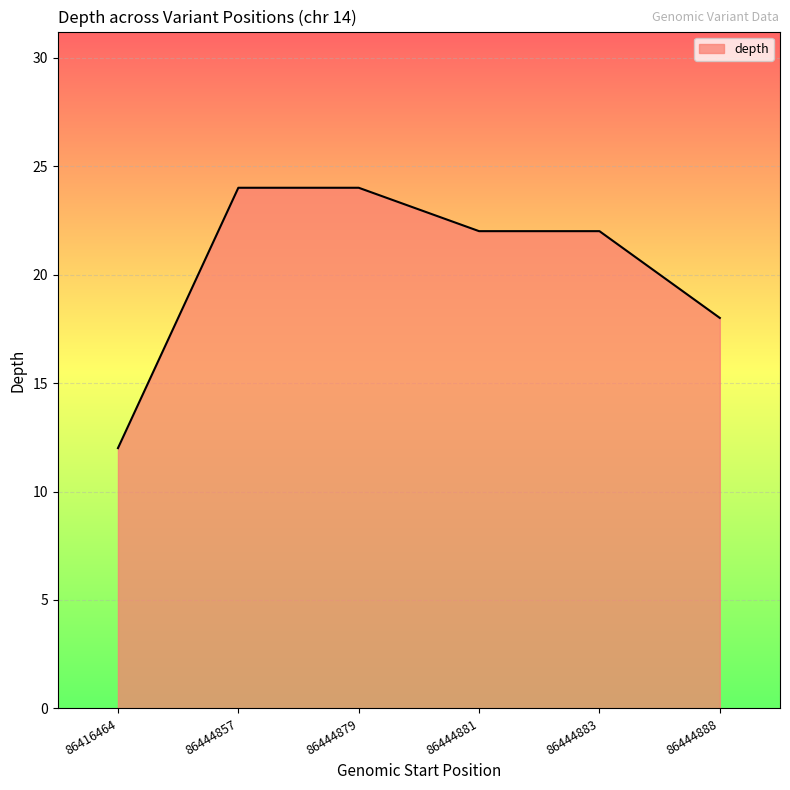

What is the ratio of the value at 86444857 to the value at 86444879?

1.0